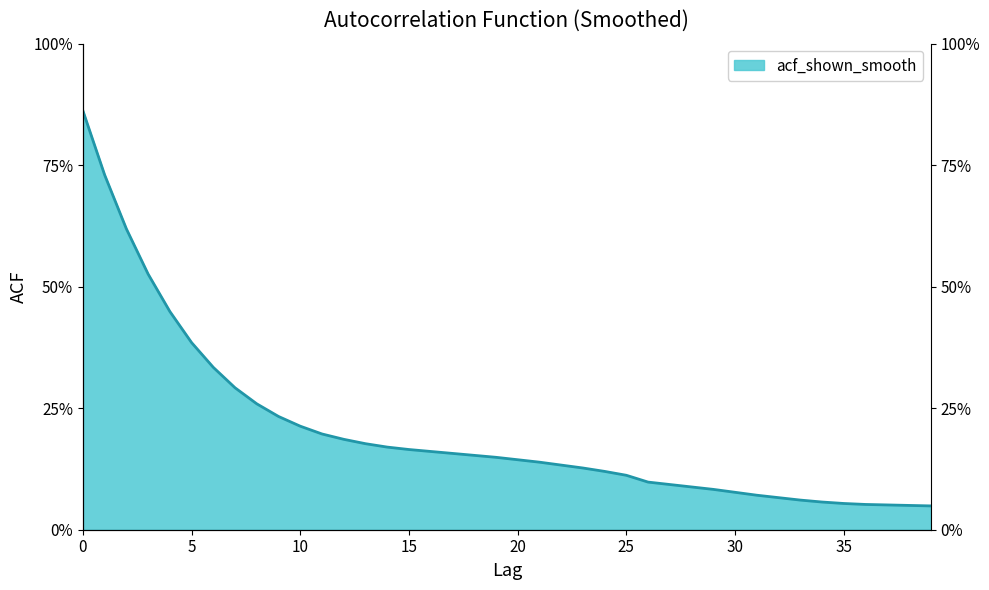

Reading right to left, list all the values displayed in this chart.

39=0.0	38=0.1	37=0.1	36=0.1	35=0.1	34=0.1	33=0.1	32=0.1	31=0.1	30=0.1	29=0.1	28=0.1	27=0.1	26=0.1	25=0.1	24=0.1	23=0.1	22=0.1	21=0.1	20=0.1	19=0.1	18=0.2	17=0.2	16=0.2	15=0.2	14=0.2	13=0.2	12=0.2	11=0.2	10=0.2	9=0.2	8=0.3	7=0.3	6=0.3	5=0.4	4=0.4	3=0.5	2=0.6	1=0.7	0=0.9